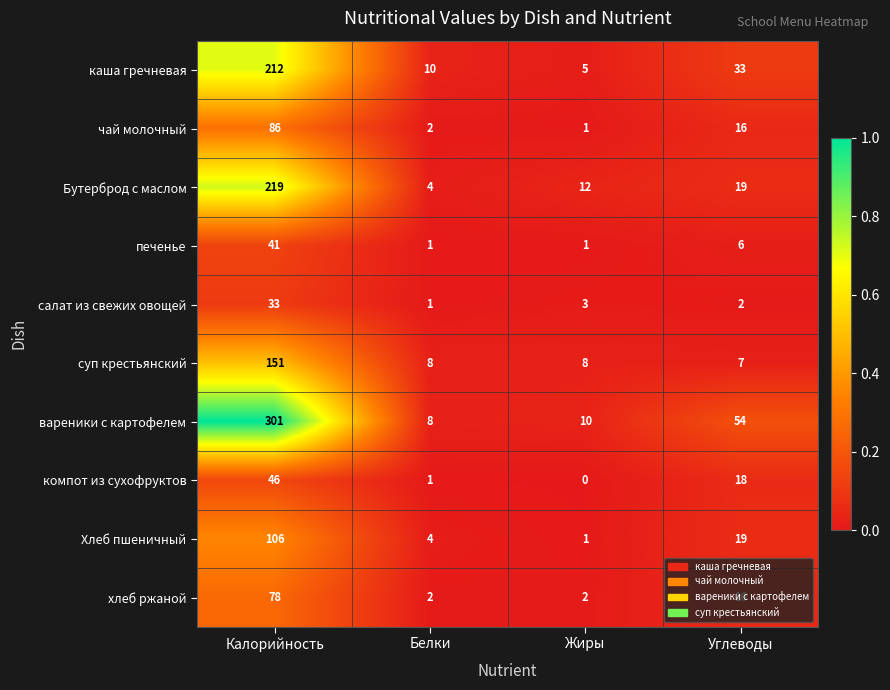

At which category does the chart reach its minimum across all series?

Жиры